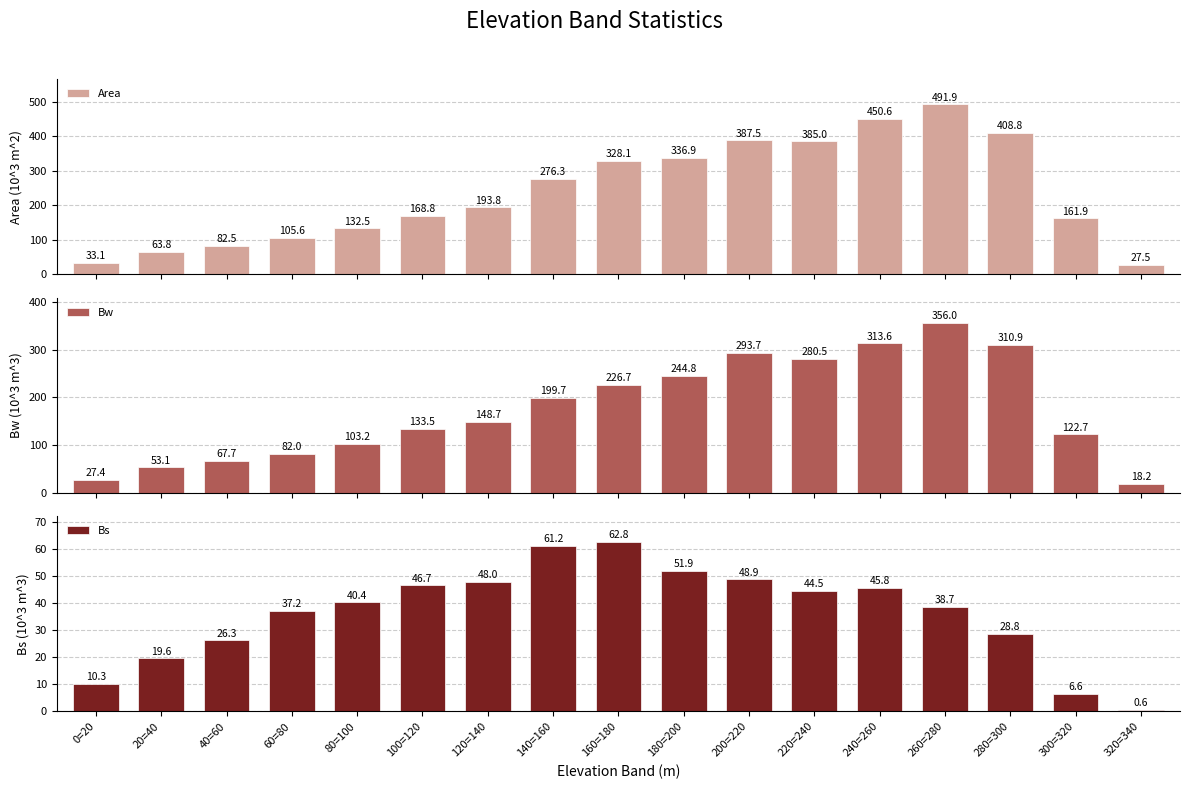

What is the difference between the Bw values at 140=160 and 20=40?

146.6